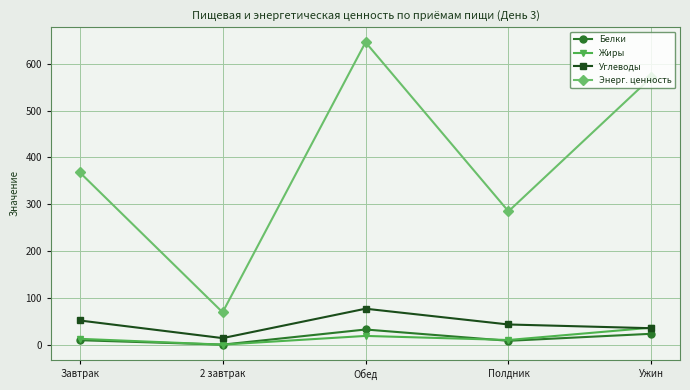

What is the difference between the highest and lowest values at Обед?

626.6